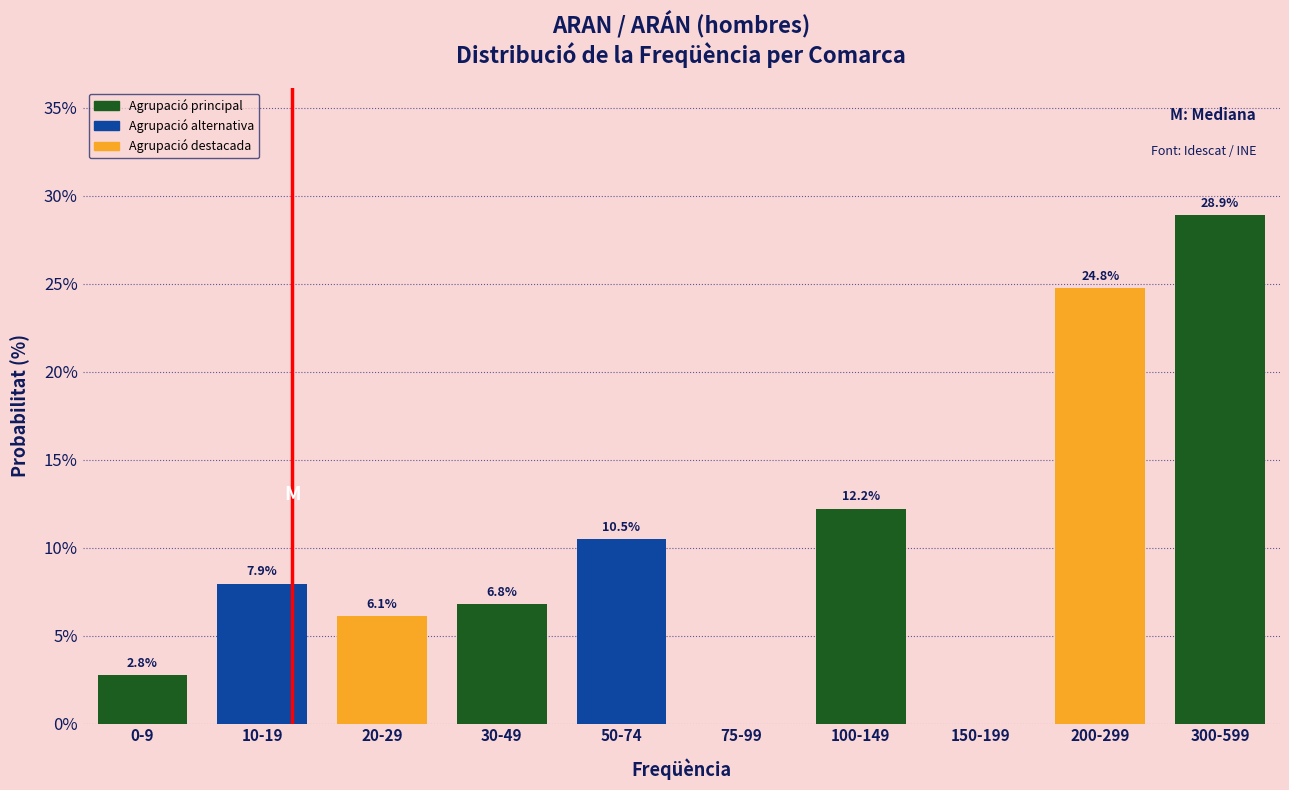

Reading right to left, transcribe all the data shown in this chart.

300-599=28.9	200-299=24.8	150-199=0.0	100-149=12.2	75-99=0.0	50-74=10.5	30-49=6.8	20-29=6.1	10-19=7.9	0-9=2.8